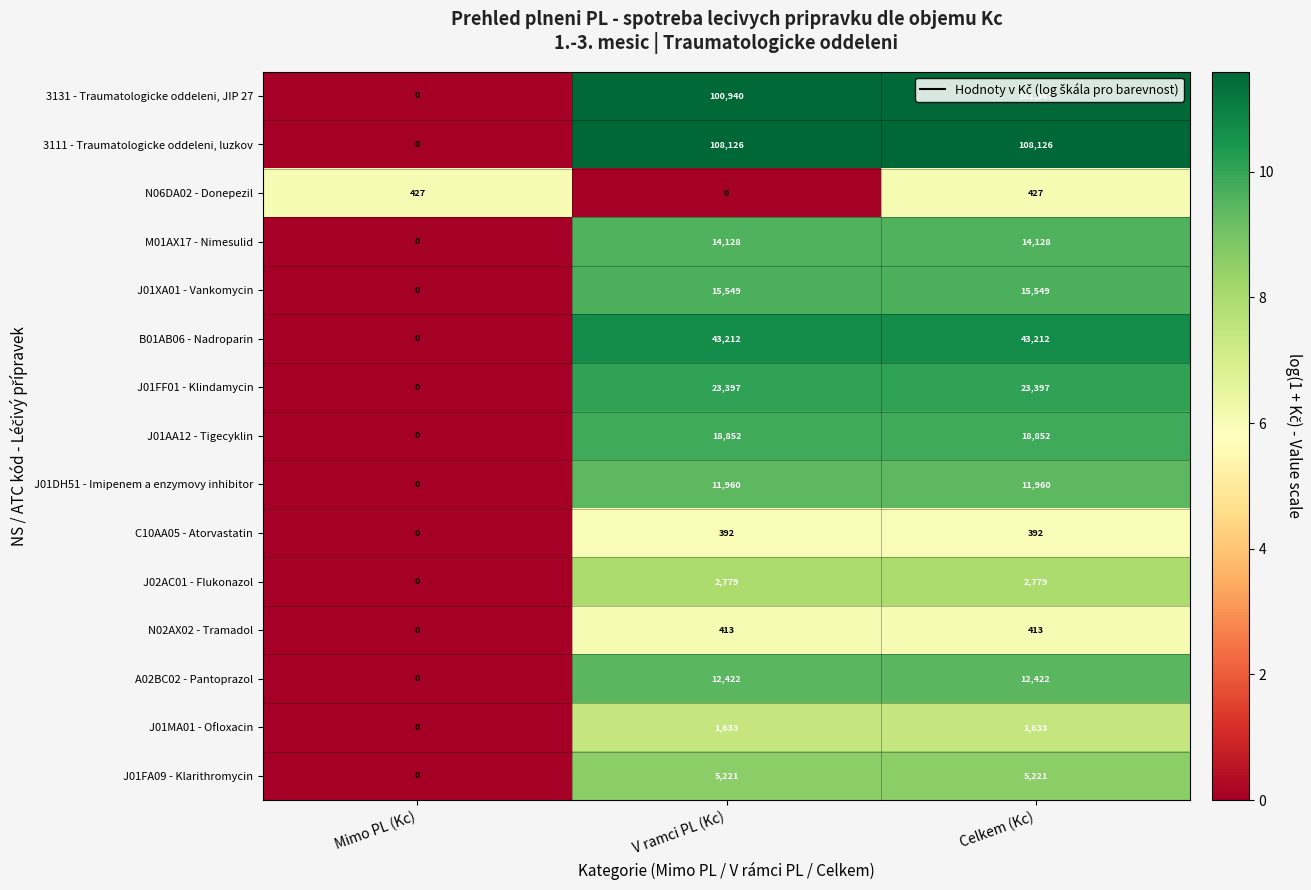

How many J01FA09 - Klarithromycin values are between 0 and 5221?

3